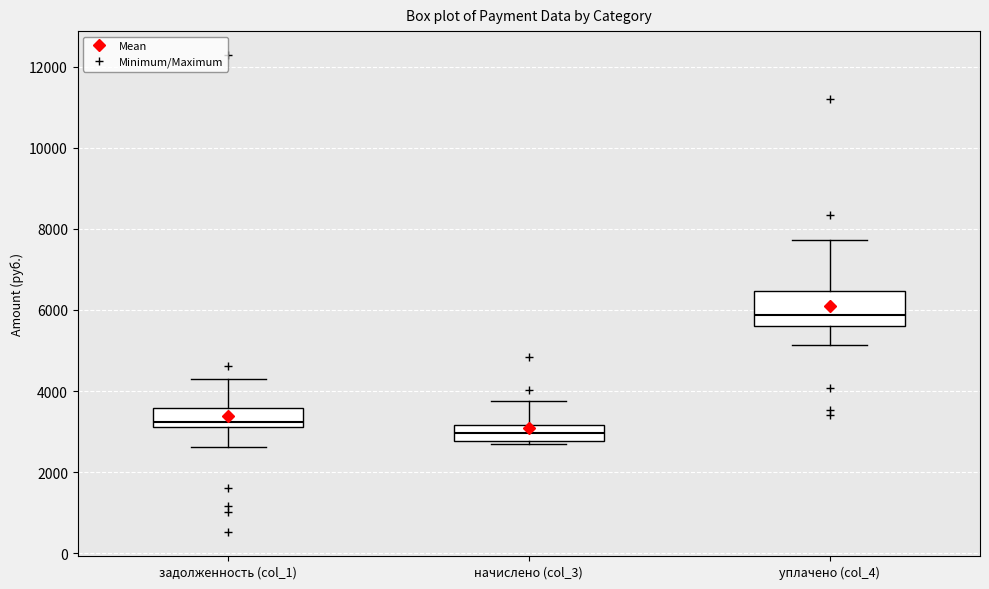

Which box's median line is the highest?

уплачено (col_4)